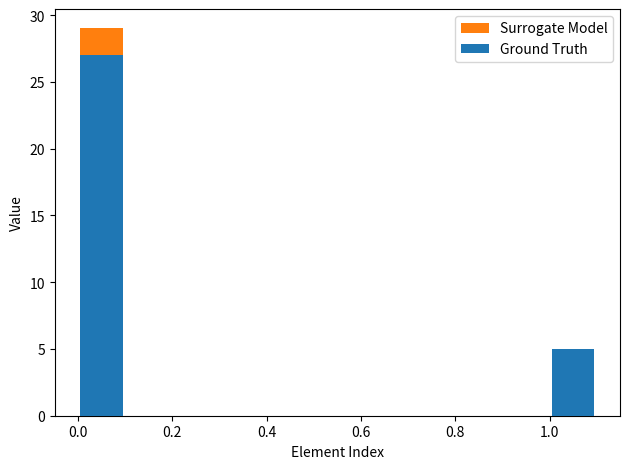

Rank the series at 0.4 from highest to lowest value.

Surrogate Model, Ground Truth